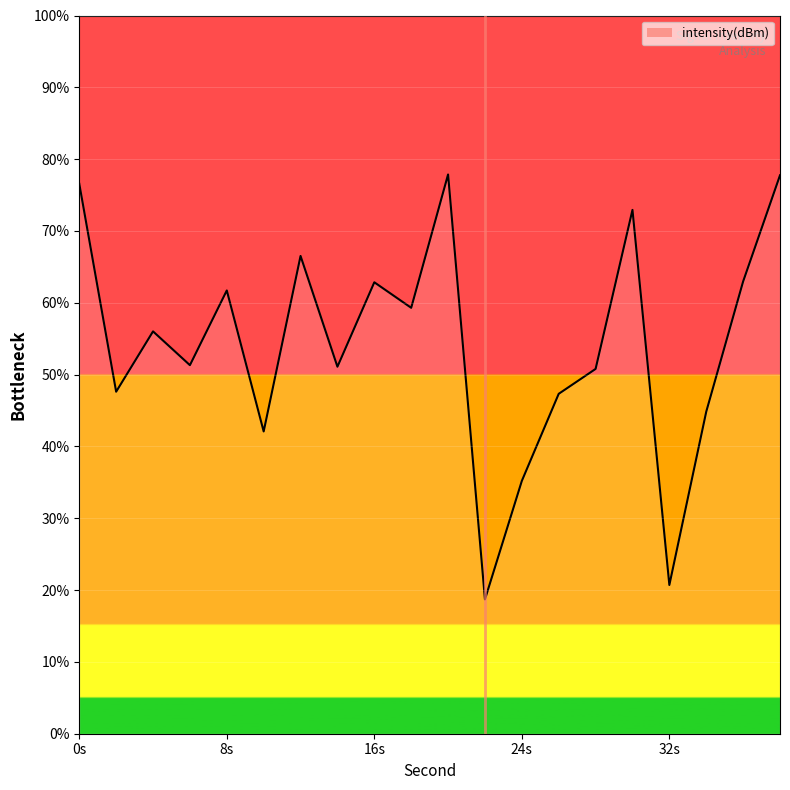

How many lines are shown in the chart?

1